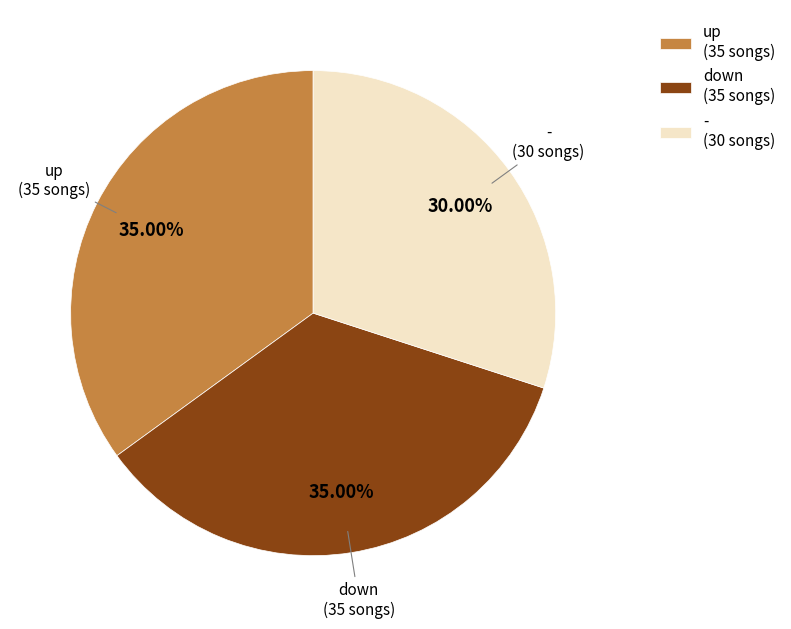

The - slice represents 30% of the pie. True or false?

True